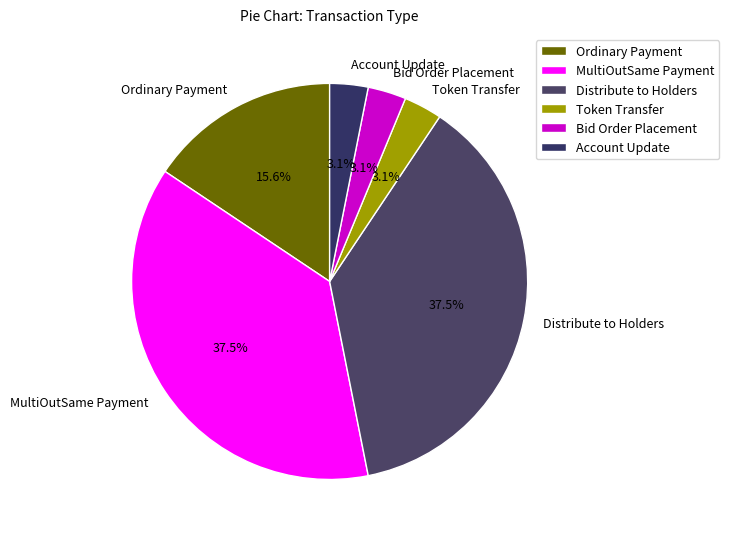

Combined, do Token Transfer and MultiOutSame Payment account for over 50%?

No